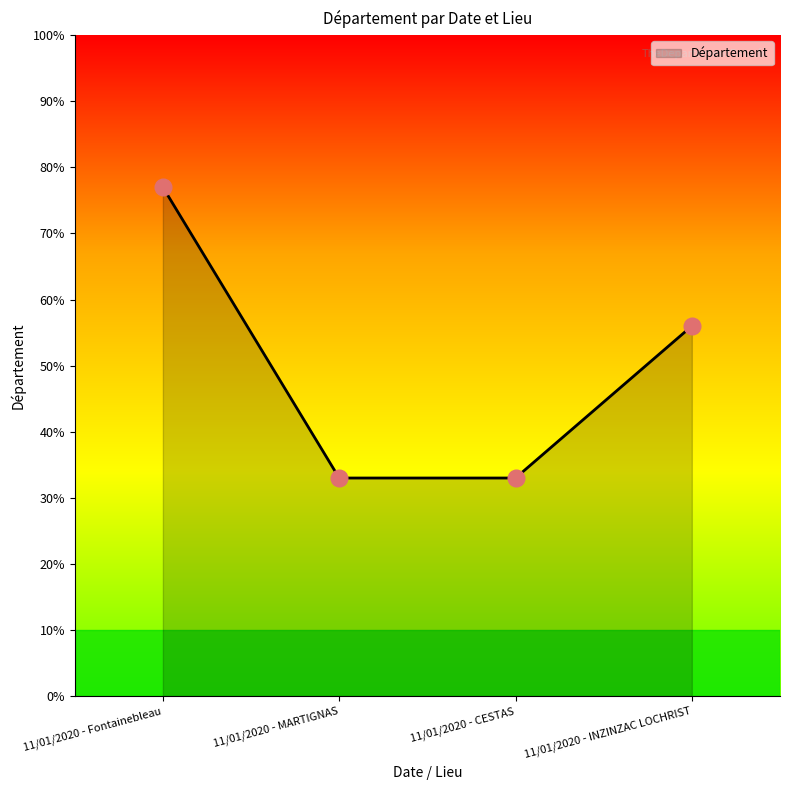

Does the chart display data point markers on the line(s)?

No